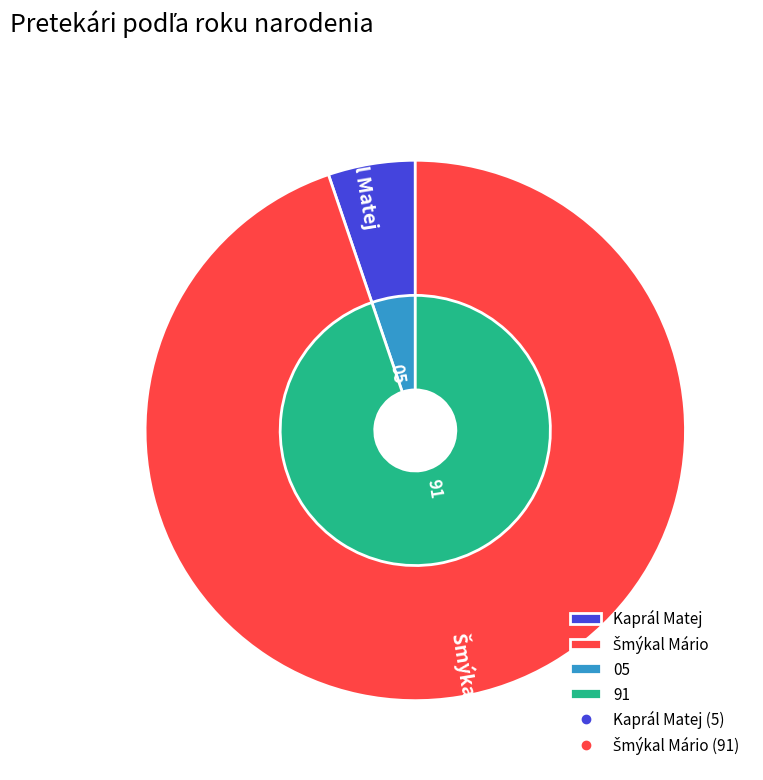

How many slices are in this pie chart?

2